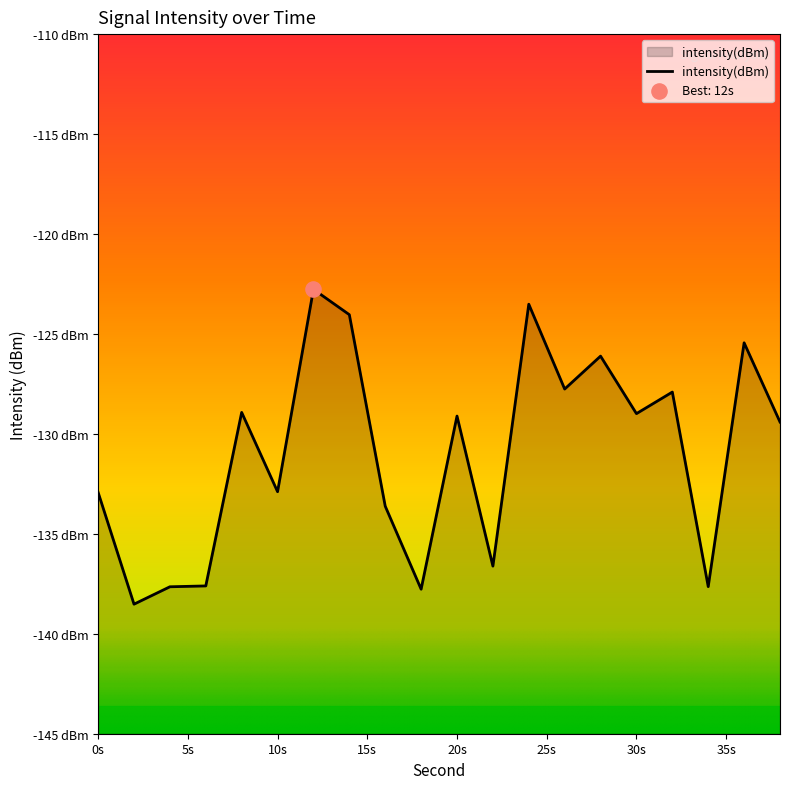

What is the change in value from 16 to 18?

-4.2